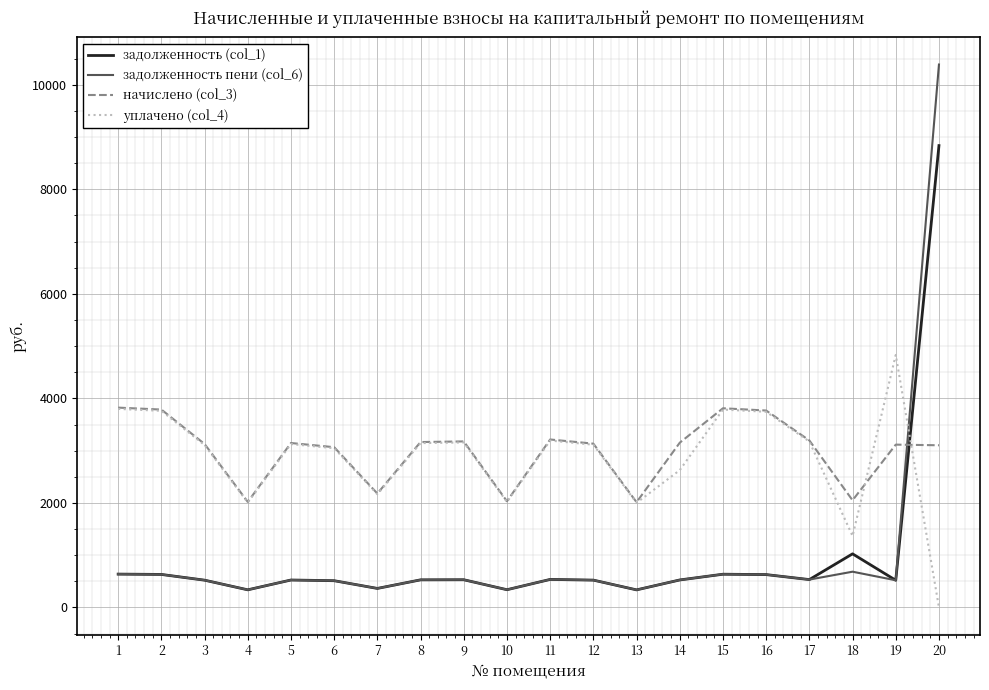

Rank the series by their maximum value, from highest to lowest.

задолженность пени (col_6), задолженность (col_1), уплачено (col_4), начислено (col_3)